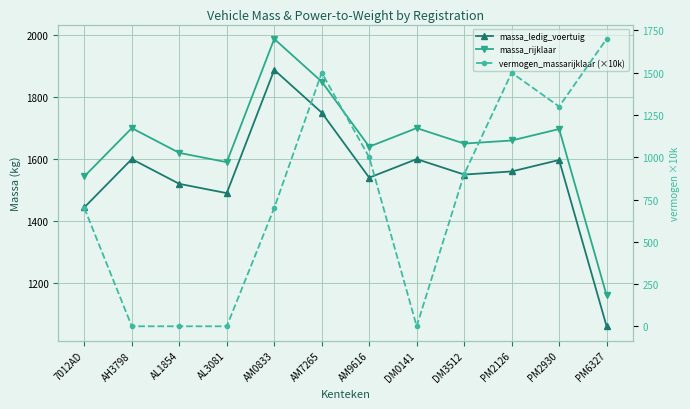

At which label does vermogen_massarijklaar (×10k) reach its minimum?

AH3798